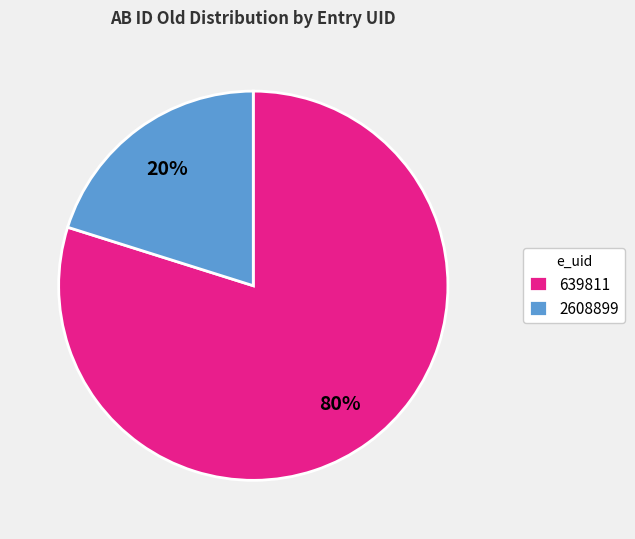

What is the ratio of the value at 639811 to the value at 2608899?

4.0